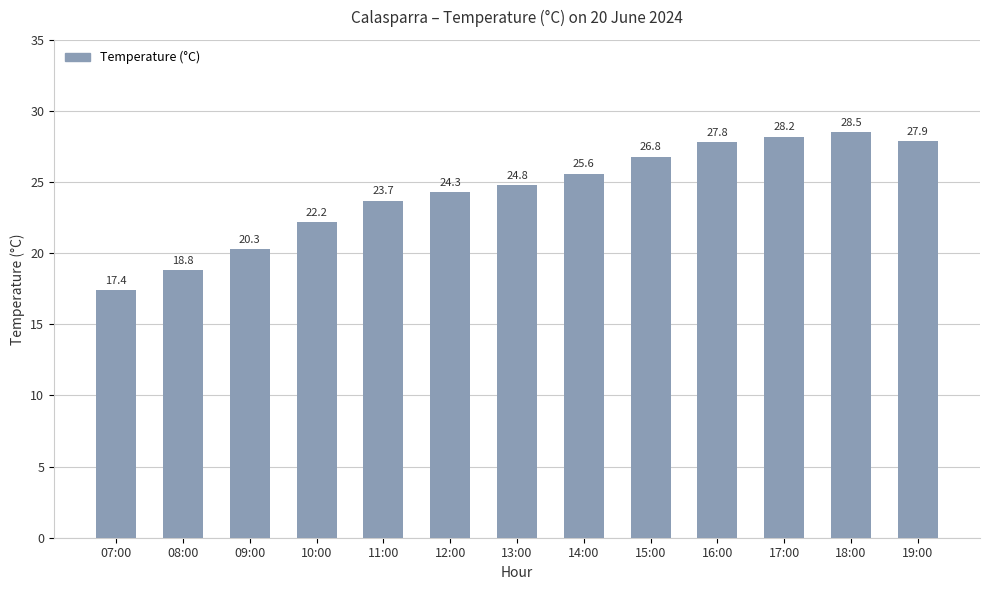

What is the difference between the maximum and minimum values?

11.1